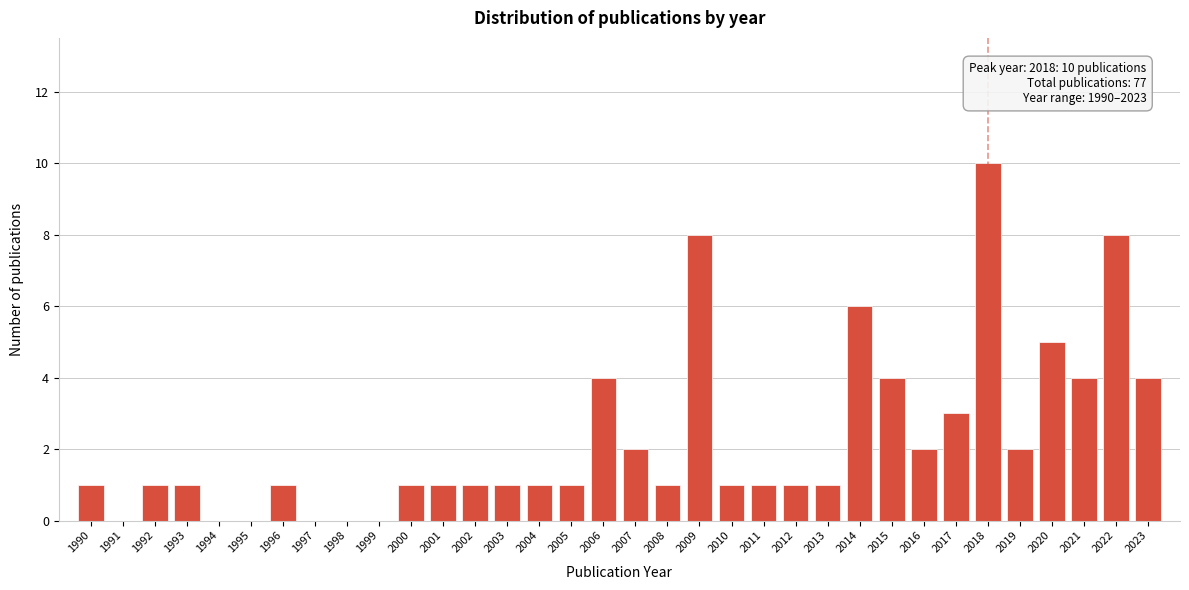

The value at 1990 is 1. True or false?

True